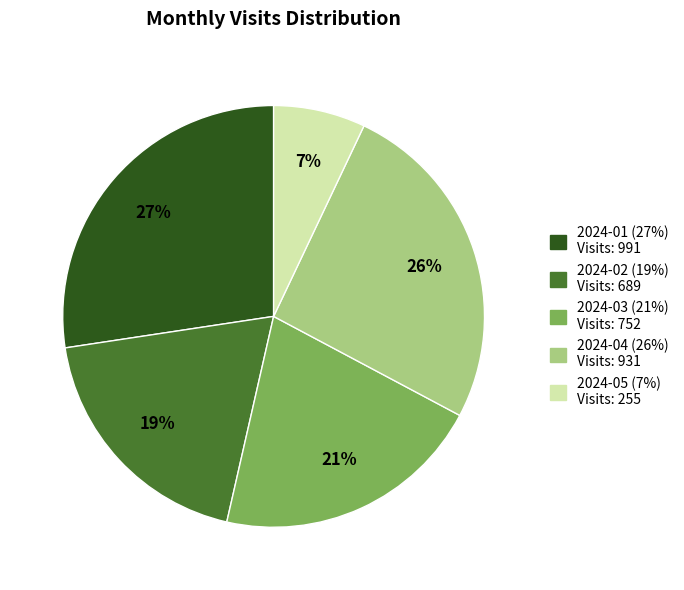

What percentage is the 2024-02 slice, to the nearest percent?

19%